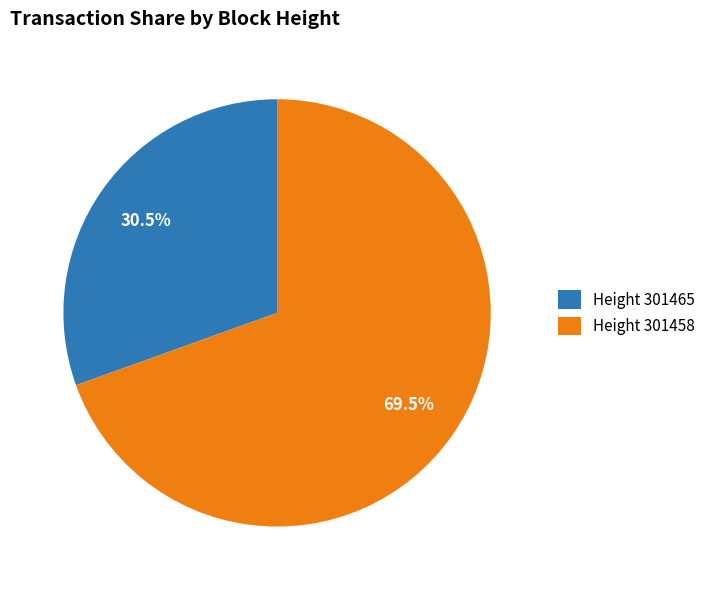

Is there a majority slice in this chart?

Yes